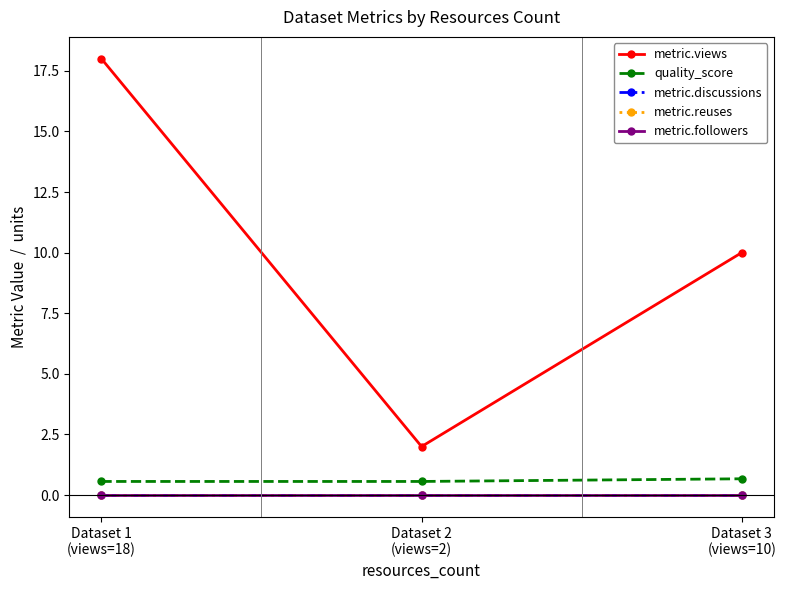

Is this an area chart (filled region under the line)?

No